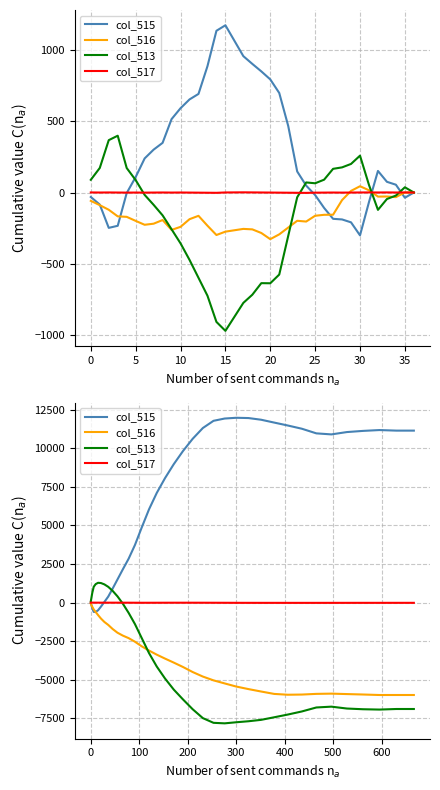

At which category does col_517 reach its first local peak?

5